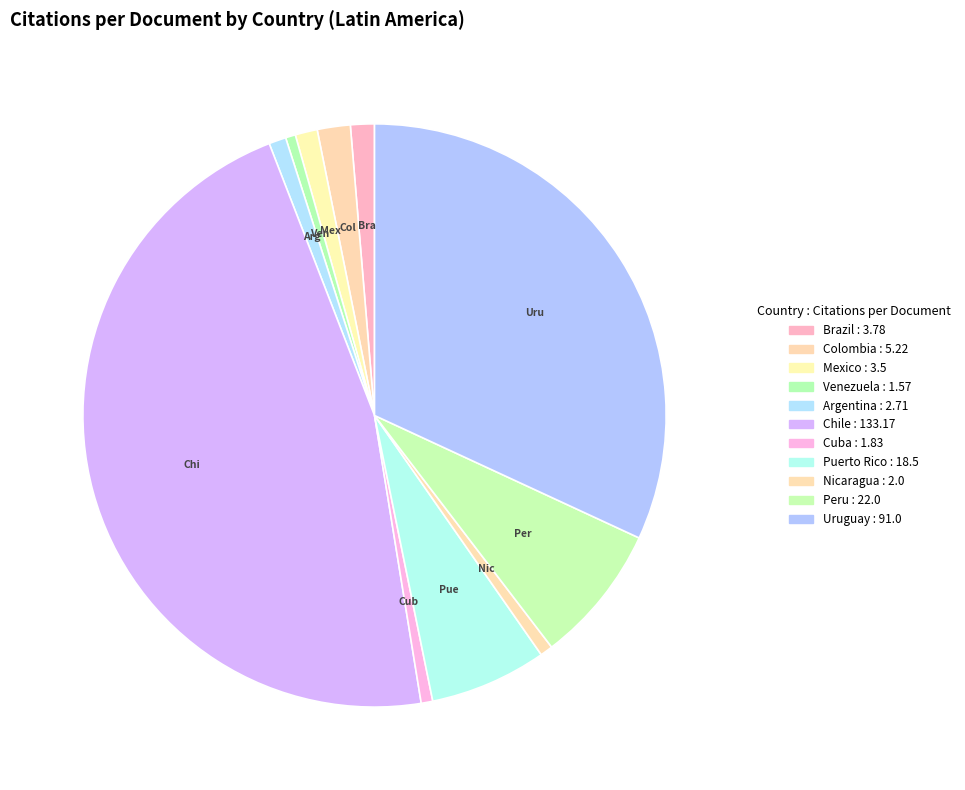

How many slices are in this pie chart?

11